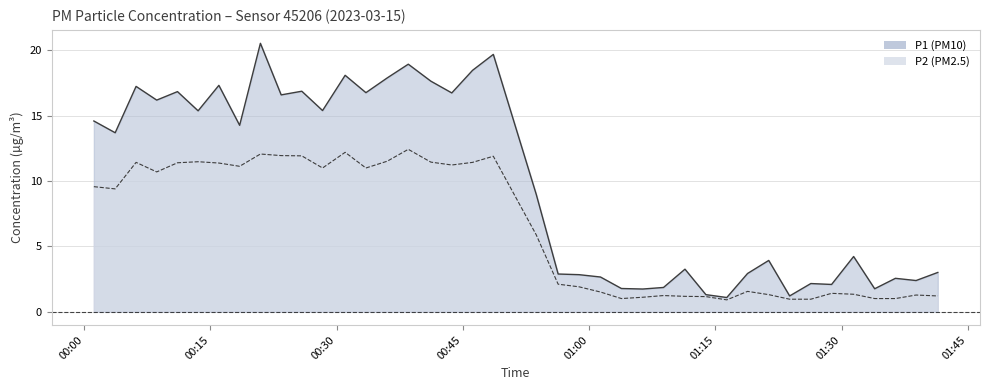

What is the maximum value shown in the chart?

20.6